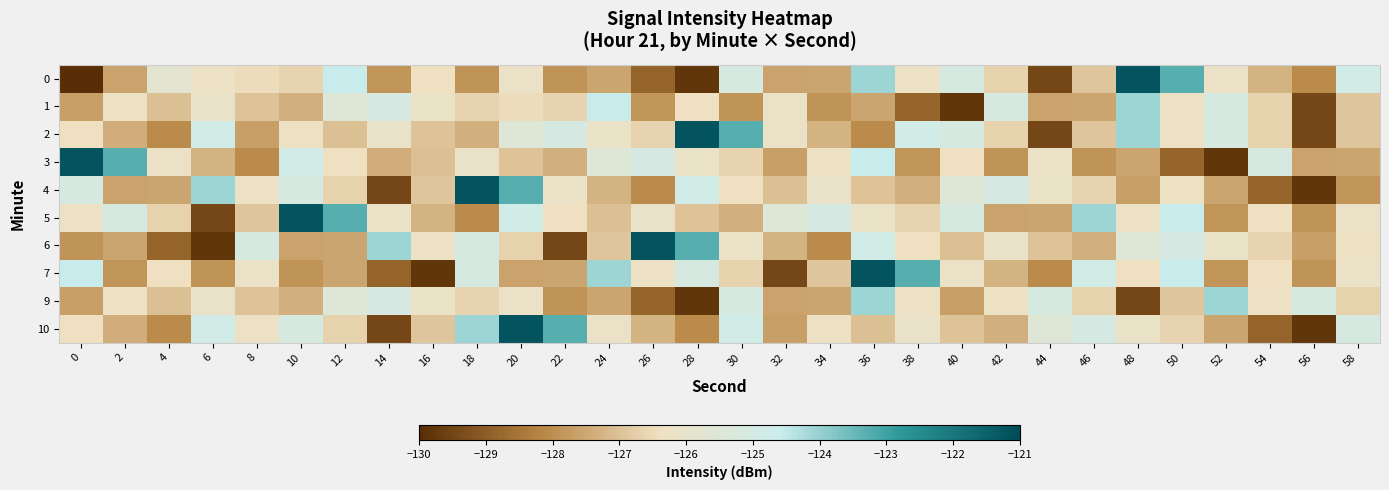

Which series changed the most between 14 and 30?

10